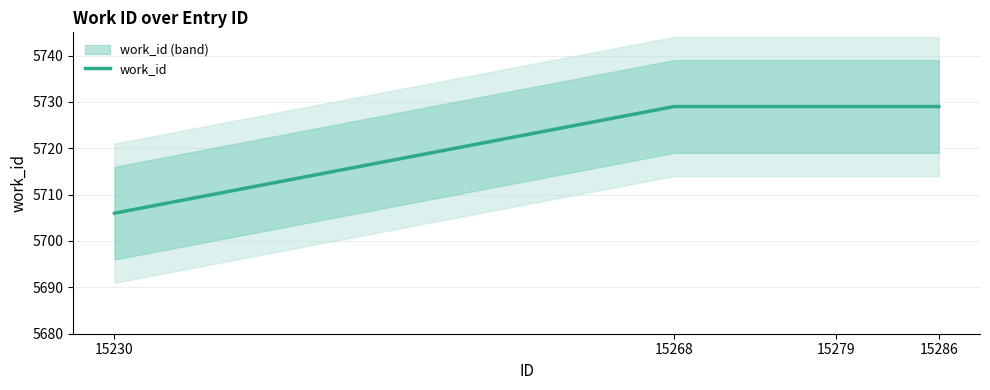

What is the greatest value displayed?

5729